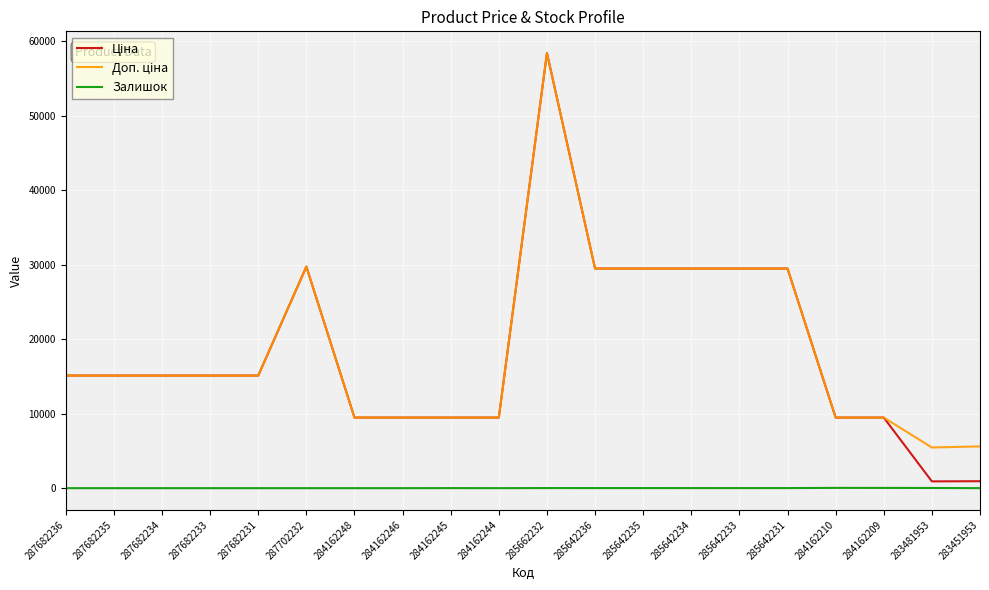

What is the difference between the highest and lowest values at 287682231?

15120.0